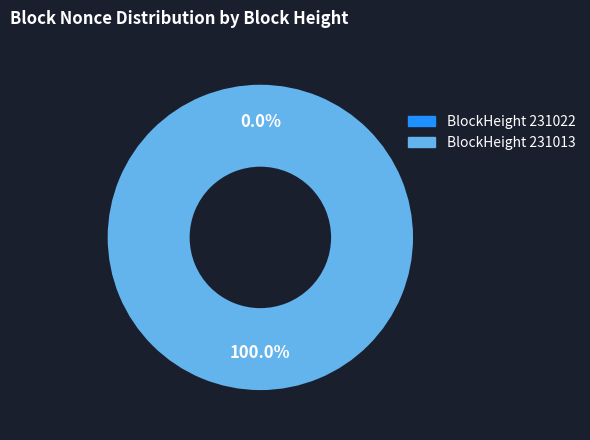

What is the smallest slice in the pie chart?

231022